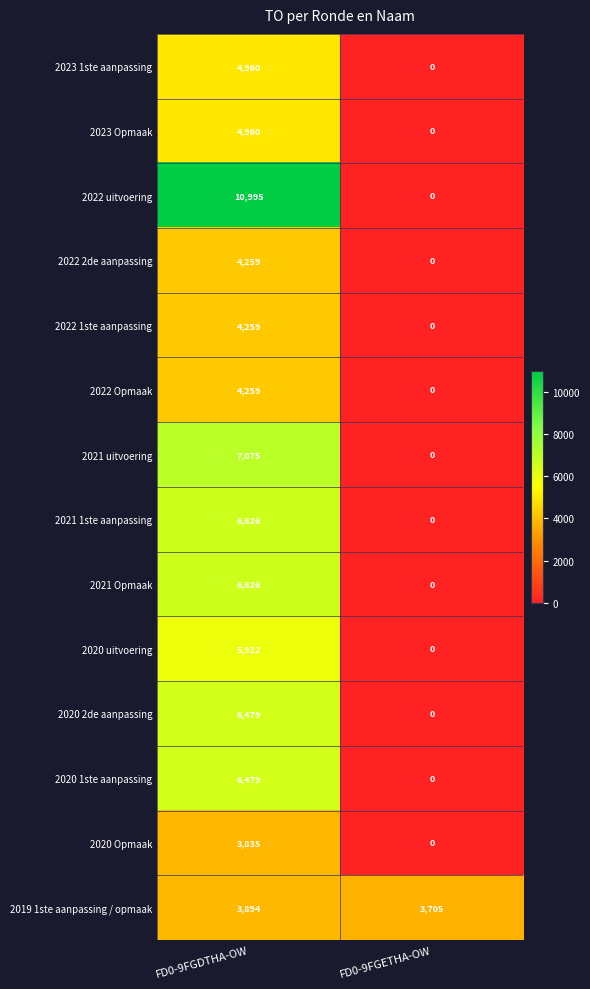

What is the maximum value for 2021 Opmaak?

6626